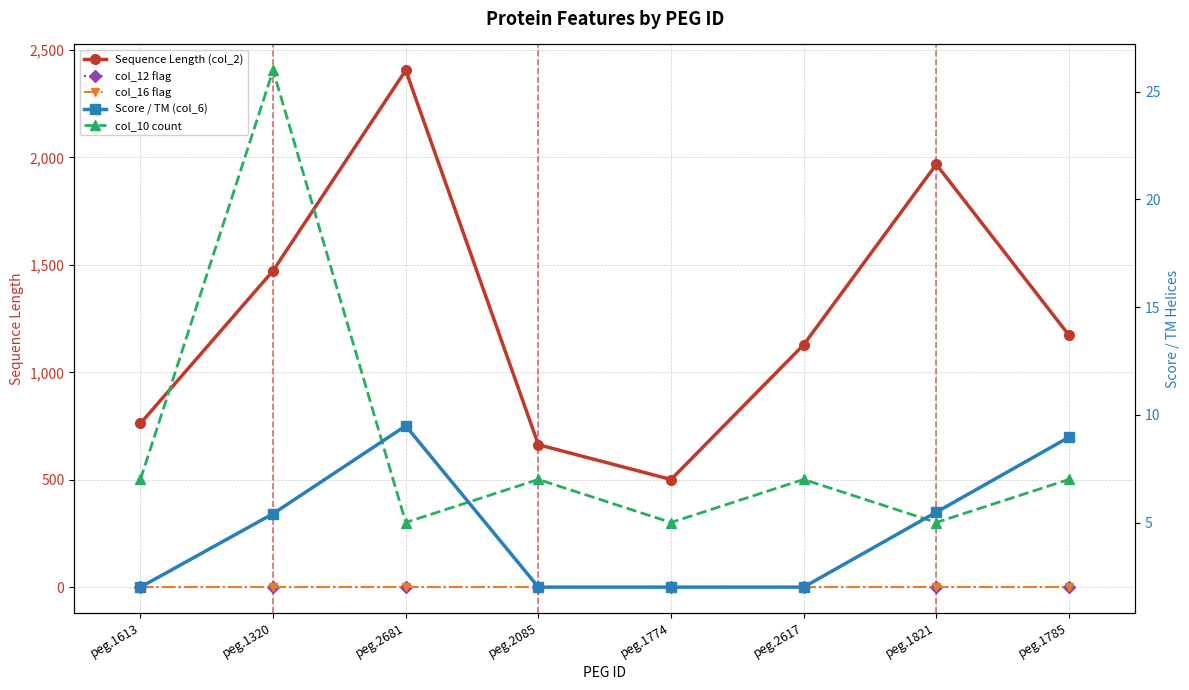

Reading left to right, list all the values displayed in this chart.

Sequence Length (col_2): 762.0	1473.0	2406.0	663.0	501.0	1128.0	1968.0	1173.0
col_12 flag: 0.0	0.0	0.0	0.0	0.0	0.0	0.0	0.0
col_16 flag: 0.0	0.0	0.0	0.0	0.0	0.0	0.0	0.0
Score / TM (col_6): 2.0	5.4	9.5	2.0	2.0	2.0	5.5	9.0
col_10 count: 7.0	26.0	5.0	7.0	5.0	7.0	5.0	7.0